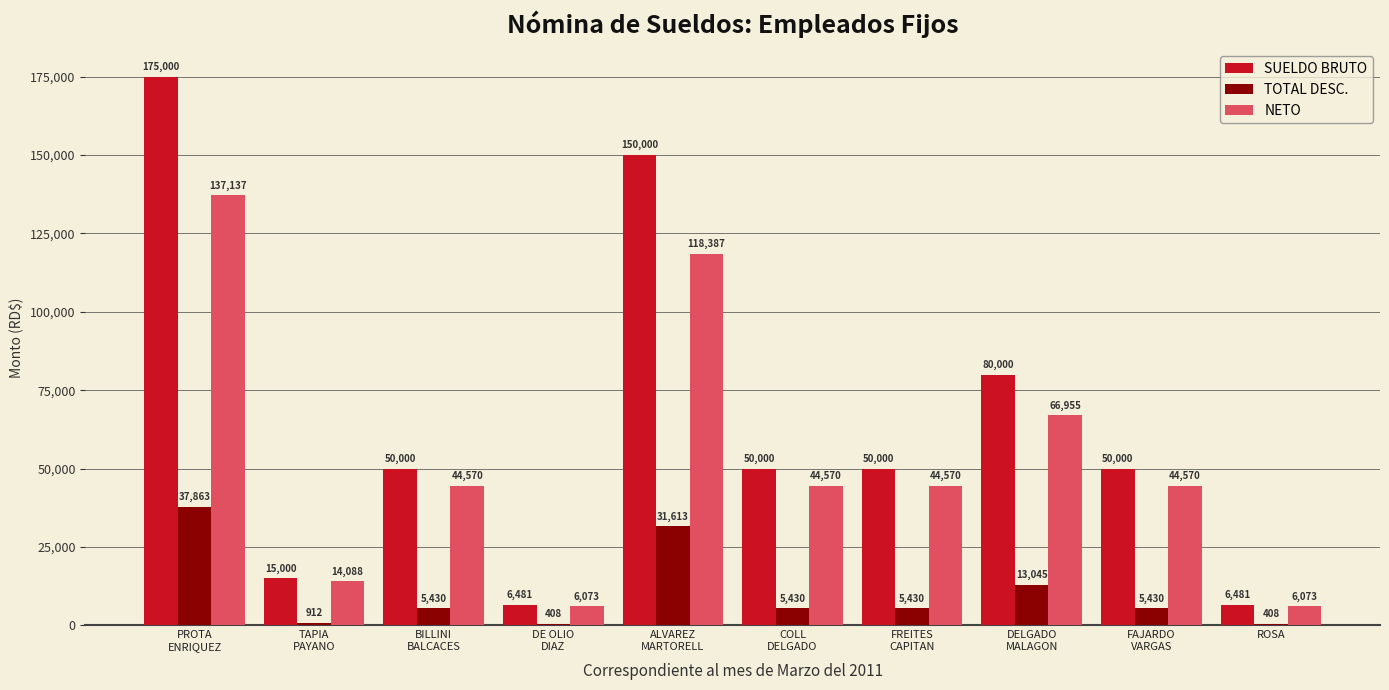

What is the approximate value of SUELDO BRUTO at ROSA?

6481.0